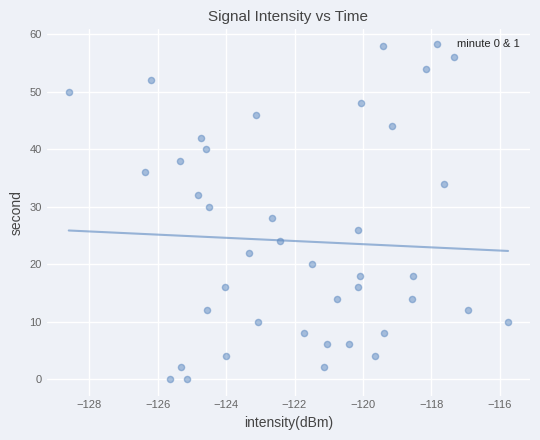

What is the range of Y values (max minus min)?

58